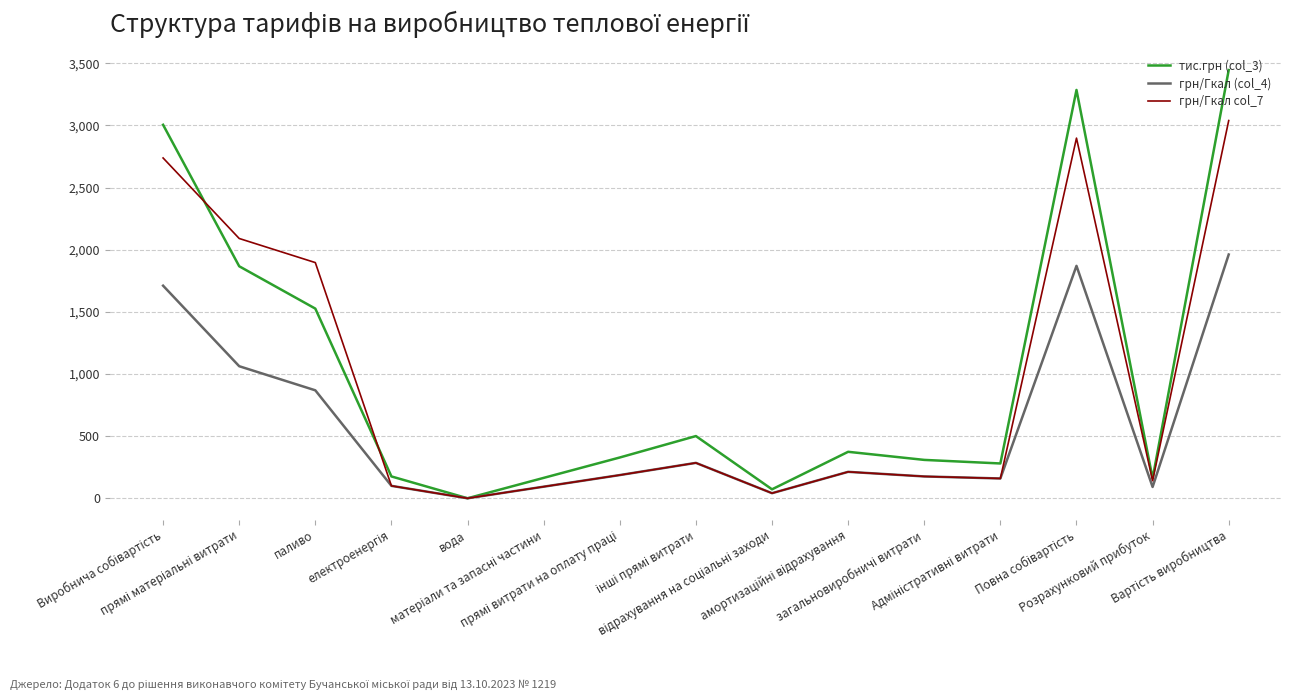

List the series in order of their overall mean, lowest first.

грн/Гкал (col_4), грн/Гкал col_7, тис.грн (col_3)